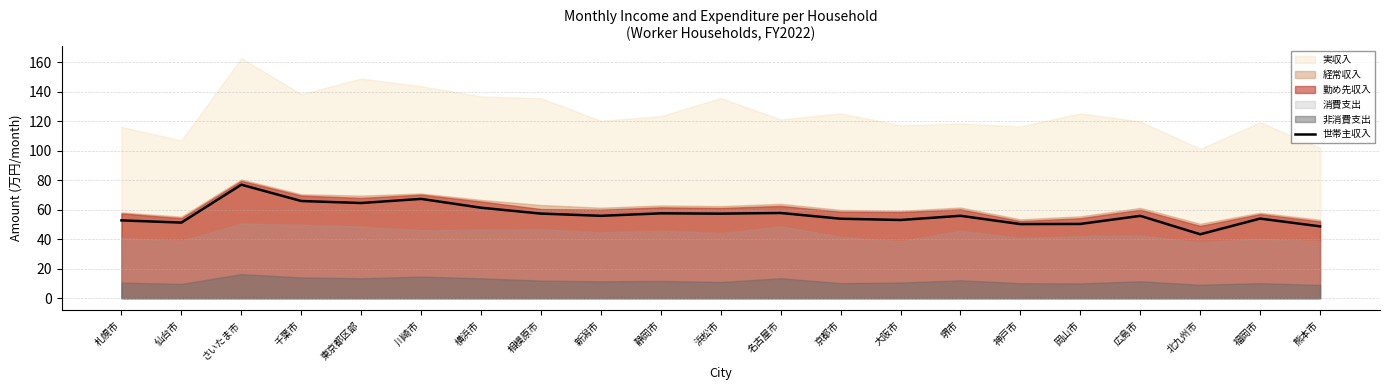

True or false: 世帯主収入 has a value of 61.3 at 横浜市.

True